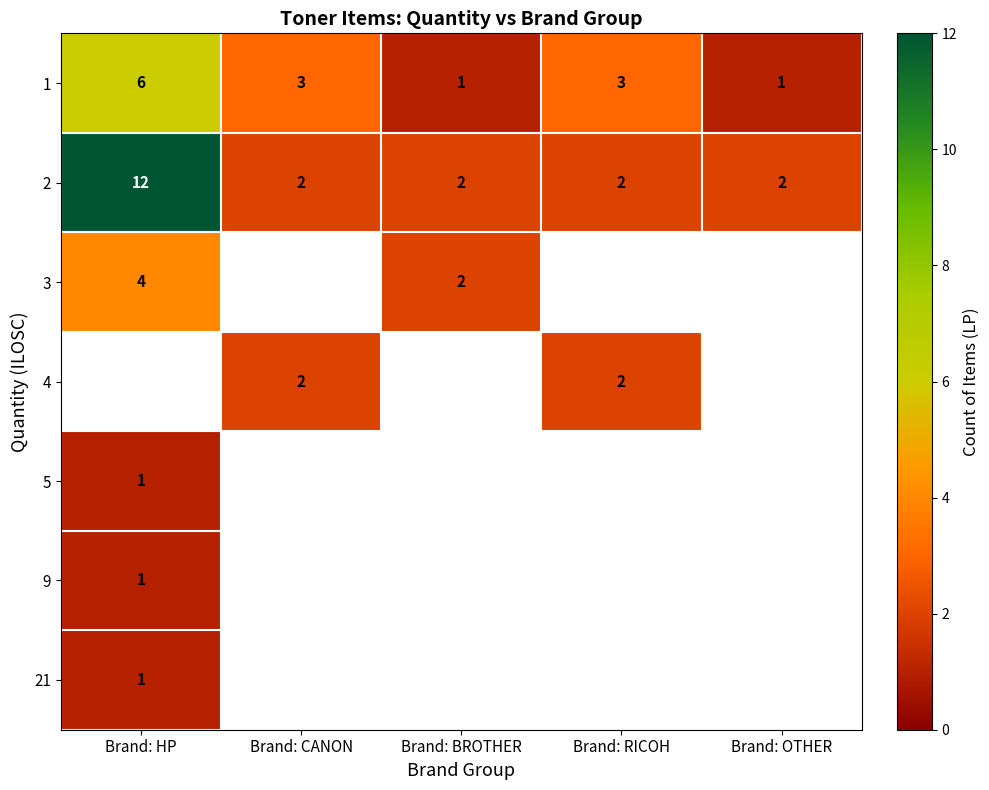

Which category has the lowest value across all series?

Brand: BROTHER